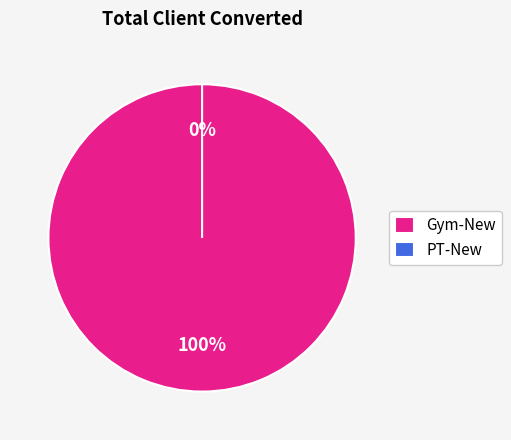

Is there any slice that represents more than half of the pie?

Yes